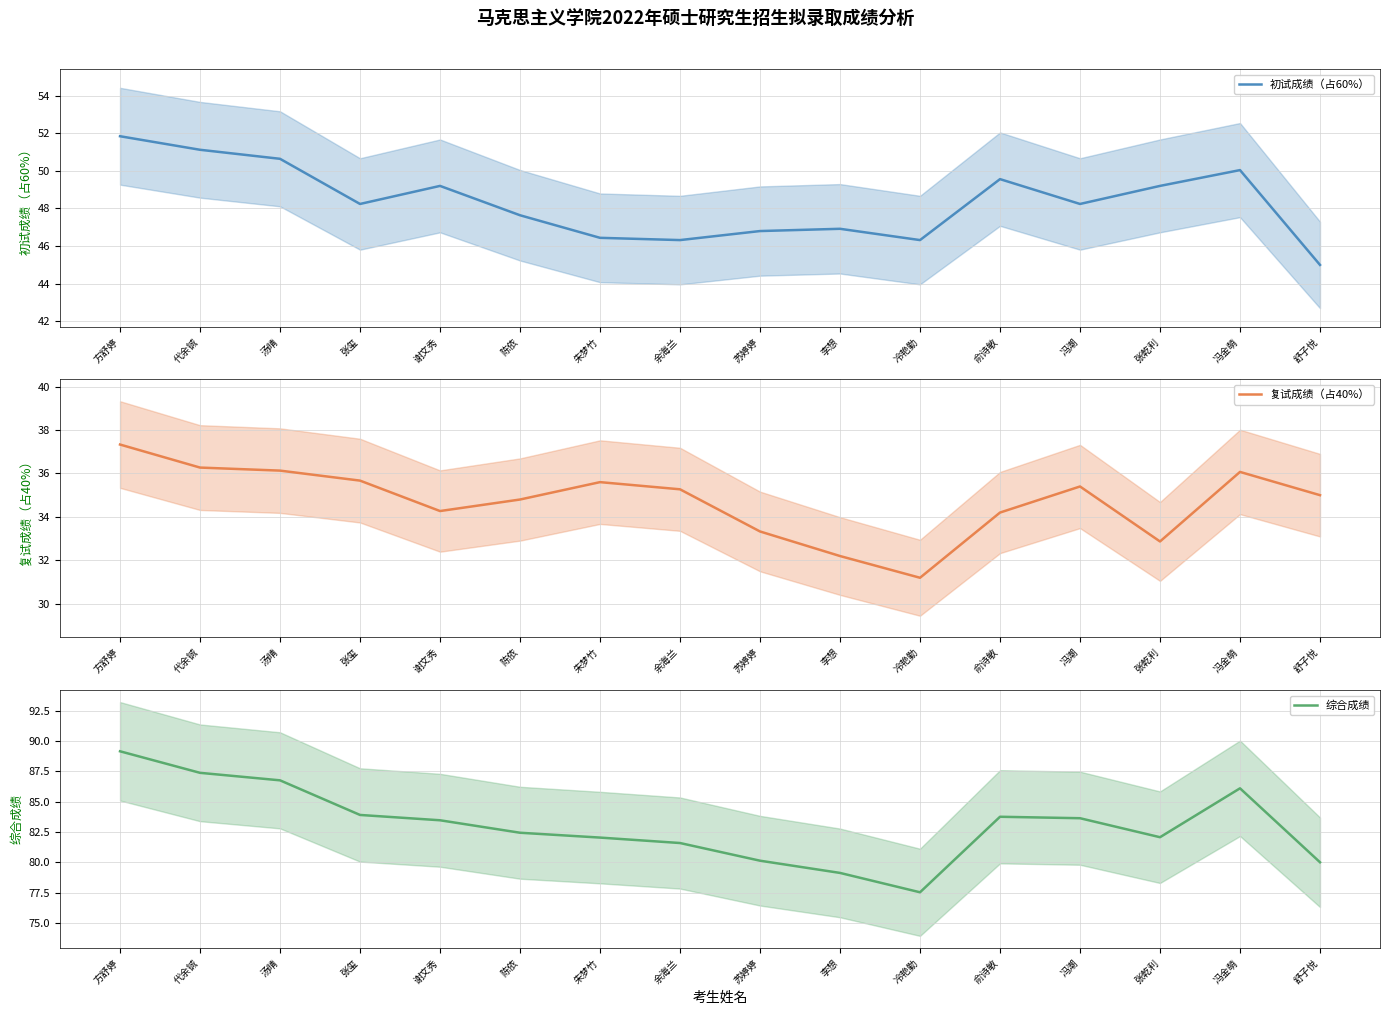

What is the sum of all 综合成绩 values?

1329.1